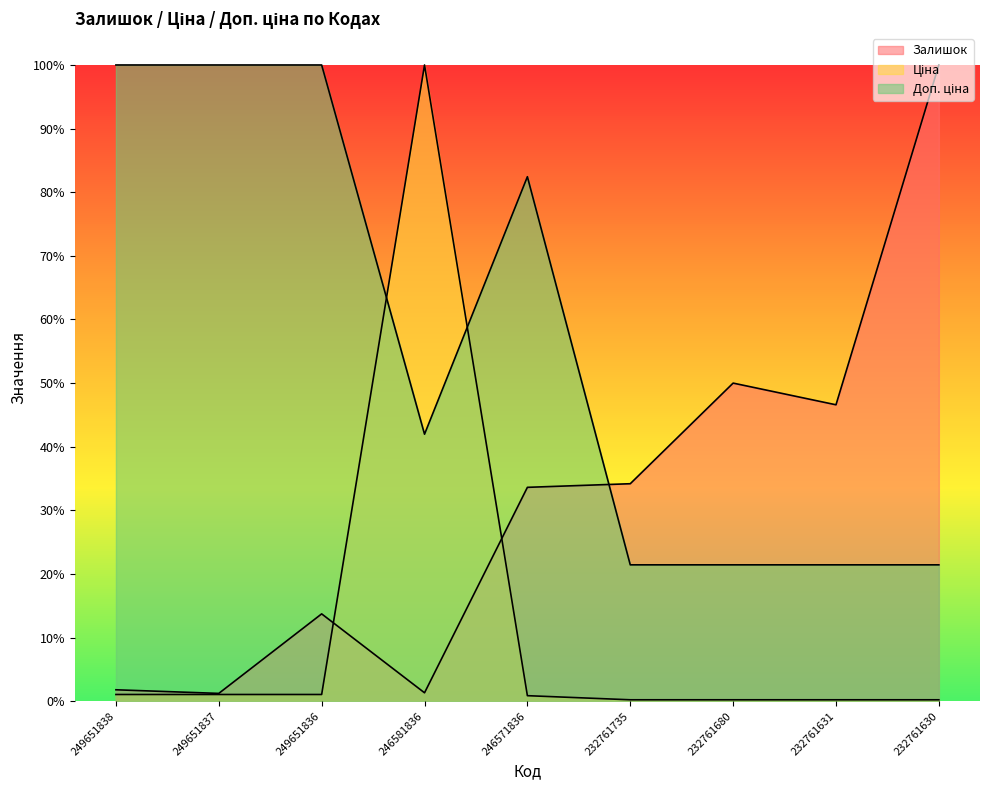

Reading left to right, extract all data points from this chart.

Залишок: 249651838=0.0	249651837=0.0	249651836=0.1	246581836=0.0	246571836=0.3	232761735=0.3	232761680=0.5	232761631=0.5	232761630=1.0
Ціна: 249651838=0.0	249651837=0.0	249651836=0.0	246581836=1.0	246571836=0.0	232761735=0.0	232761680=0.0	232761631=0.0	232761630=0.0
Доп. ціна: 249651838=1.0	249651837=1.0	249651836=1.0	246581836=0.4	246571836=0.8	232761735=0.2	232761680=0.2	232761631=0.2	232761630=0.2